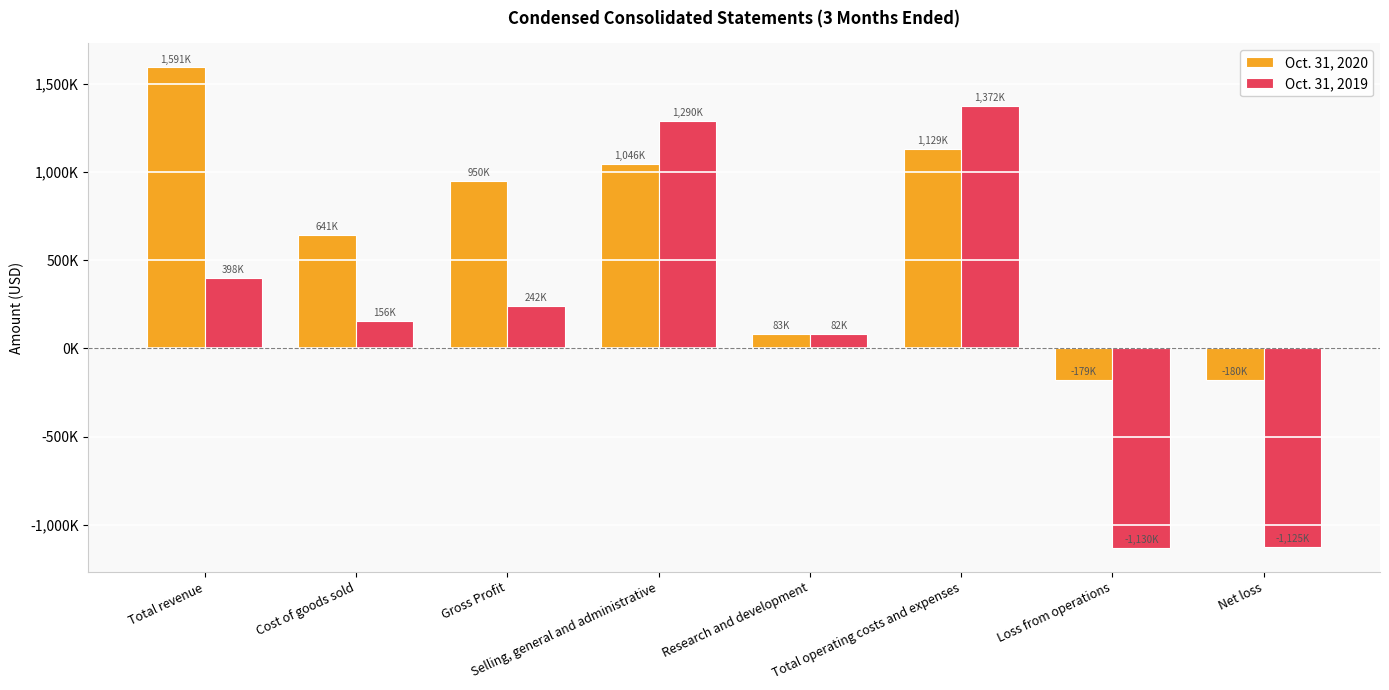

Between Research and development and Net loss, which is larger?

Research and development